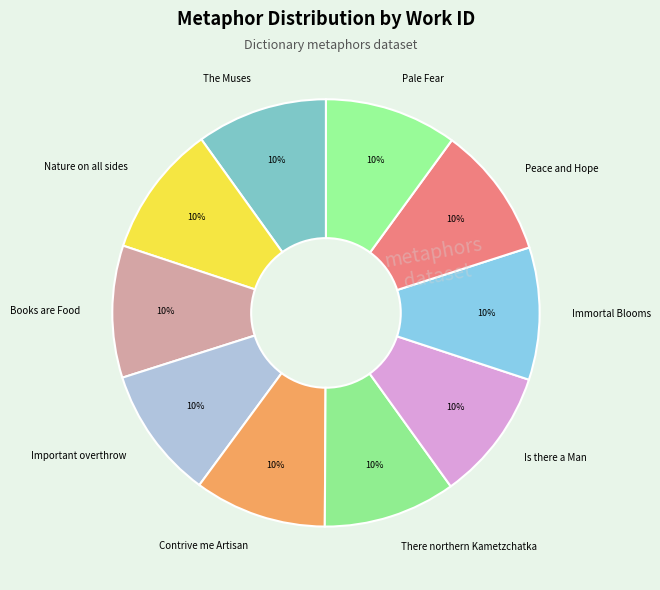

Count the number of slices in the pie.

10